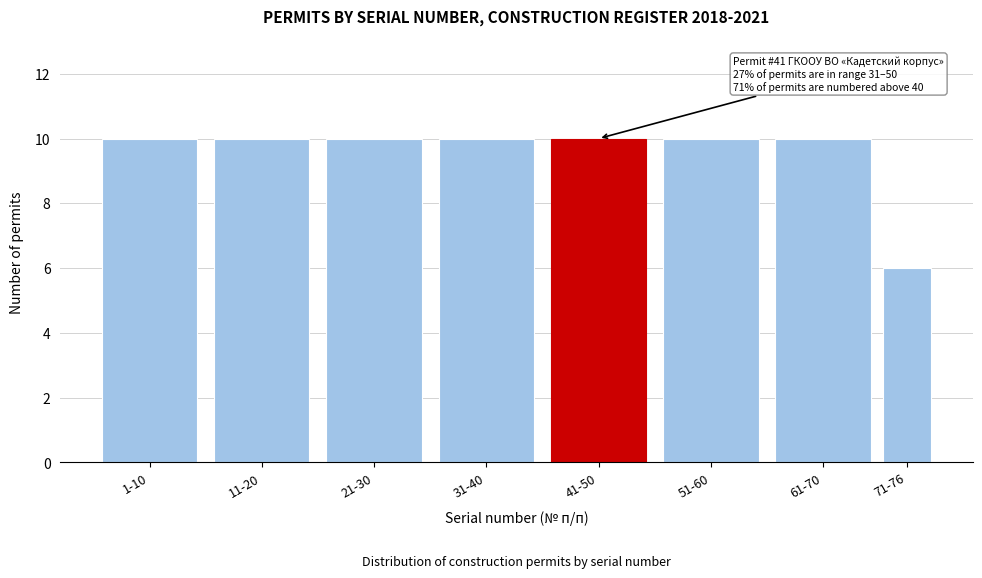

Reading right to left, extract all data points from this chart.

71-76=6	61-70=10	51-60=10	41-50=10	31-40=10	21-30=10	11-20=10	1-10=10